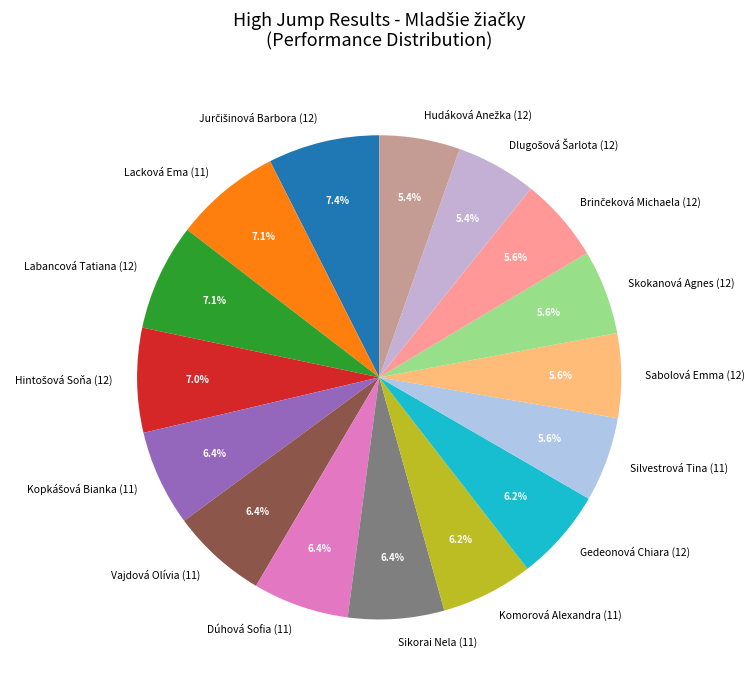

Count the number of slices in the pie.

16